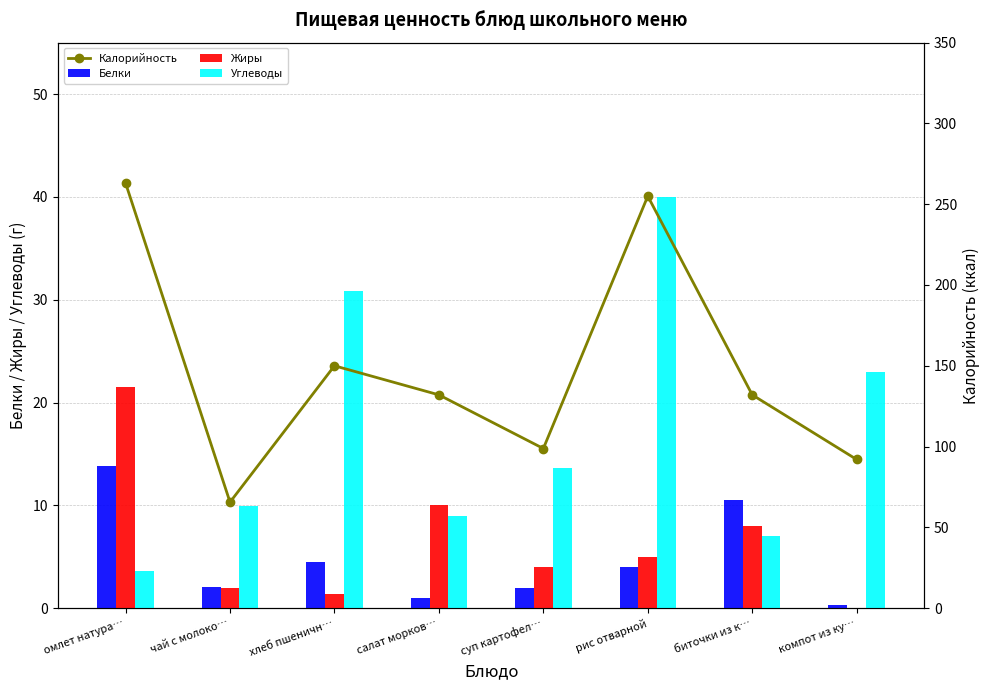

How many values in the Углеводы series are below 13?

4